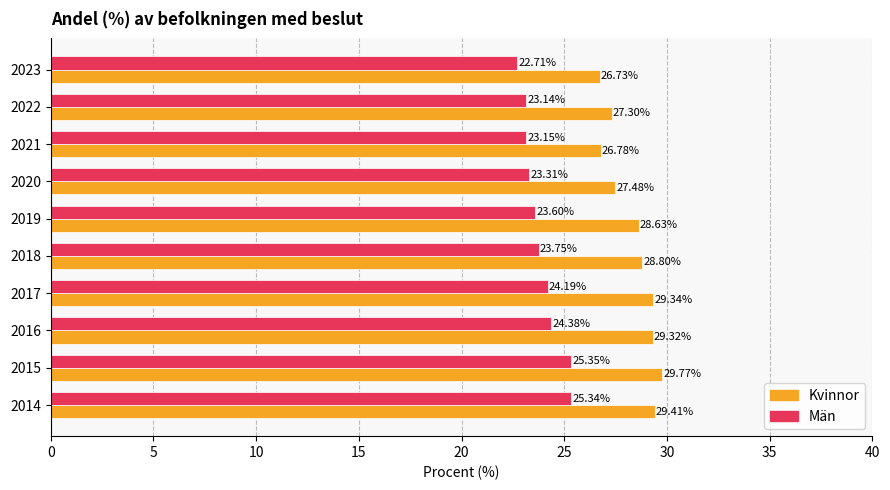

What is the difference between the maximum and minimum values in the Män series?

2.6